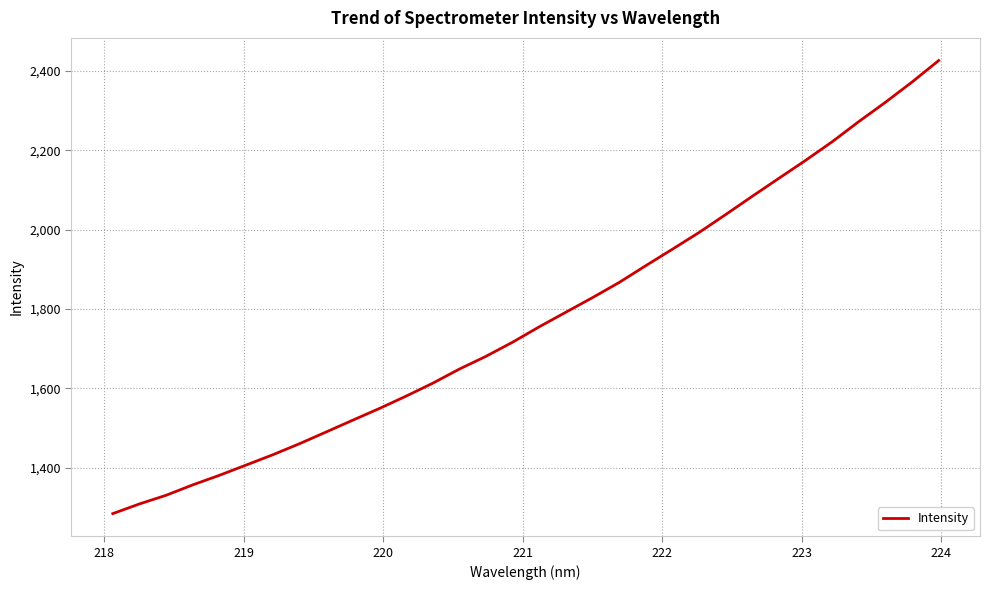

What is the difference between the maximum and minimum values?

1142.9